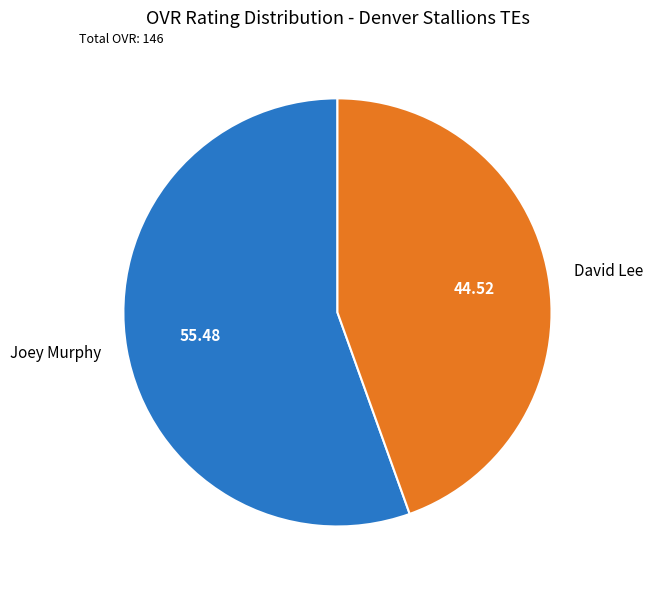

Rank the categories by value from highest to lowest.

Joey Murphy, David Lee